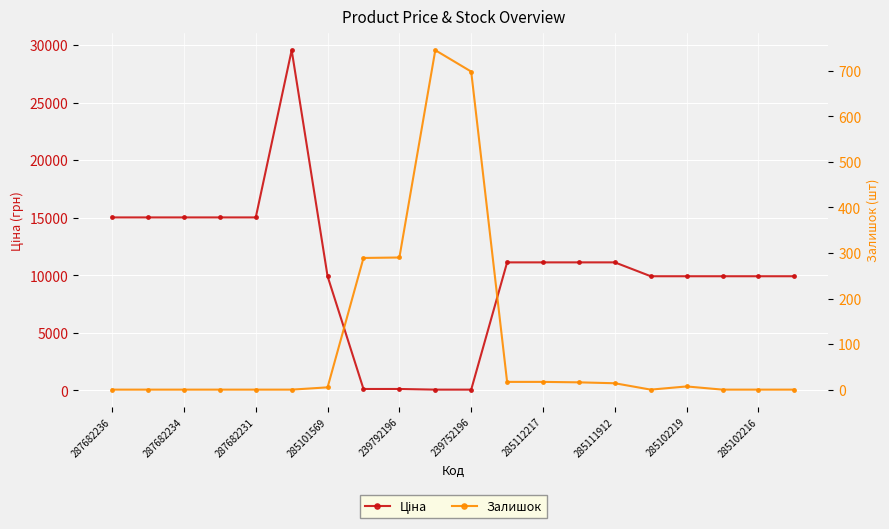

True or false: Залишок has a value of 14.0 at 285111912.

True